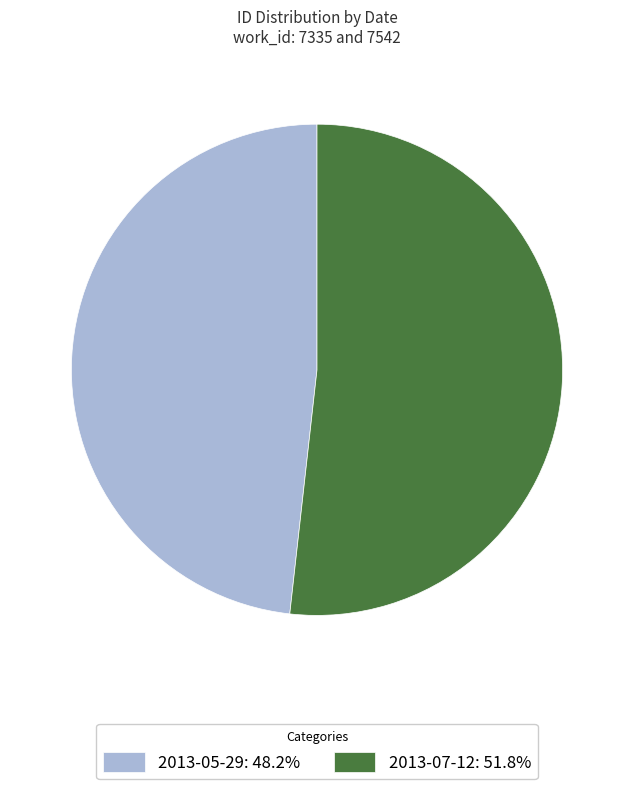

Is the sum of 2013-05-29 and 2013-07-12 greater than half?

Yes